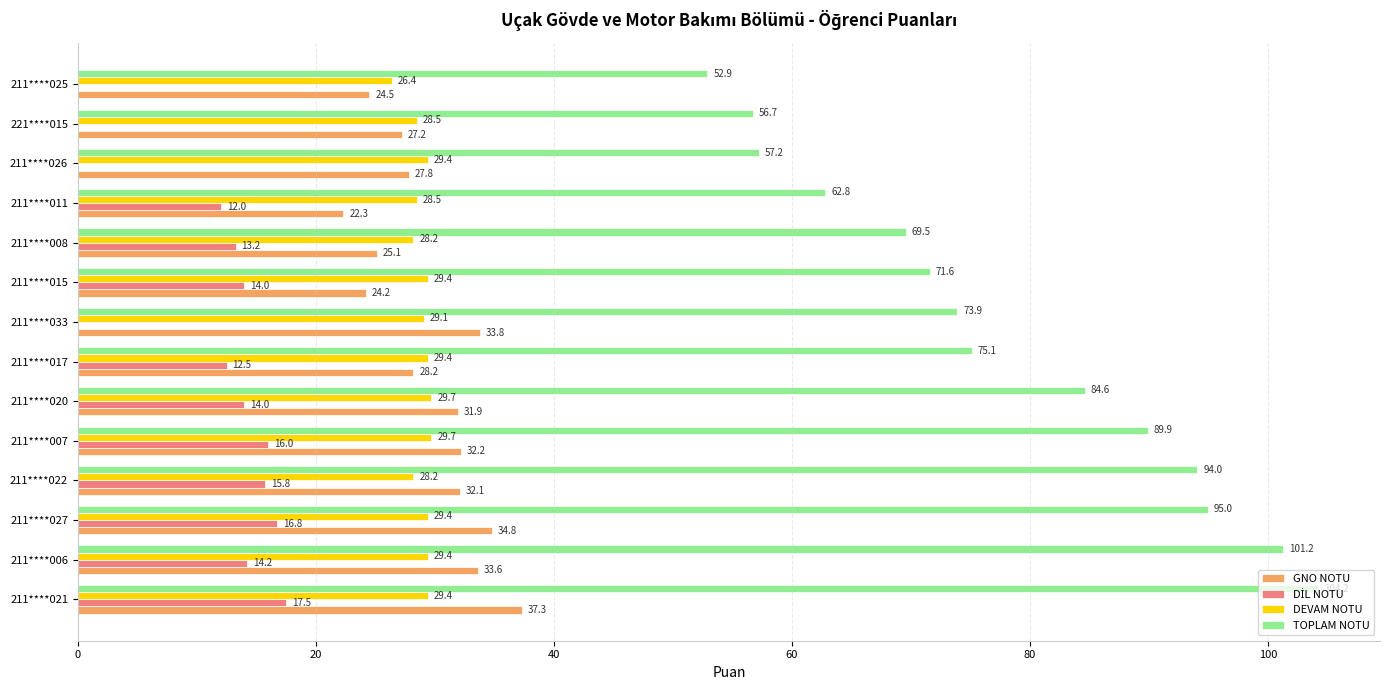

Which series has the largest total across all categories?

TOPLAM NOTU